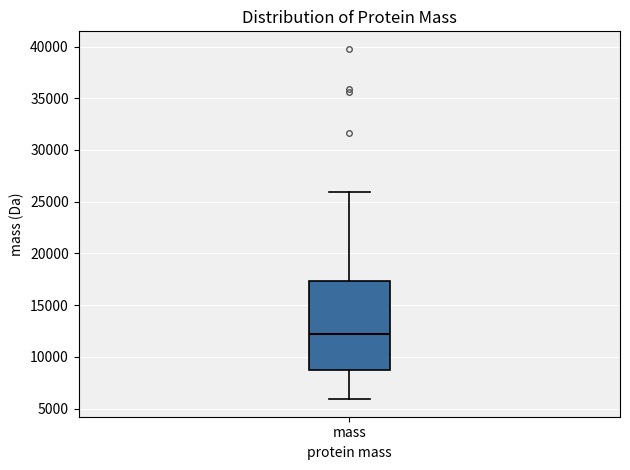

Transcribe this box plot: give where the median line is, the range the box spans, and where the two whiskers end, as read against the y-axis. The values are not printed on the chart, so give them approximately, as read against the axis.

median 12000, box 9000 to 17500, whiskers 6000 to 26000